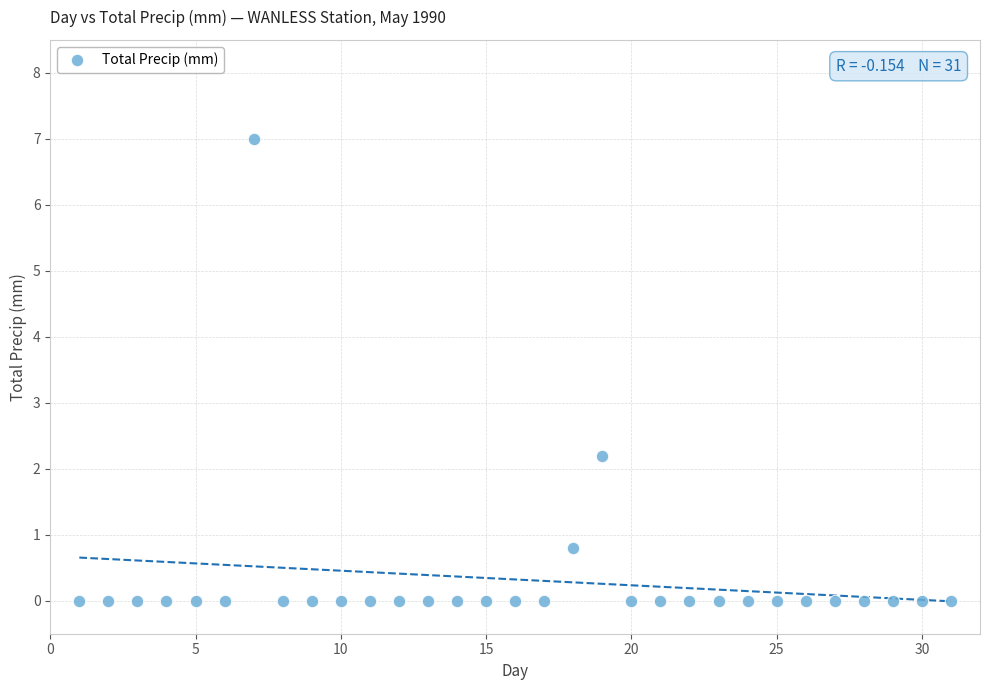

What Y value in the scatter plot is closest to 3?

2.2